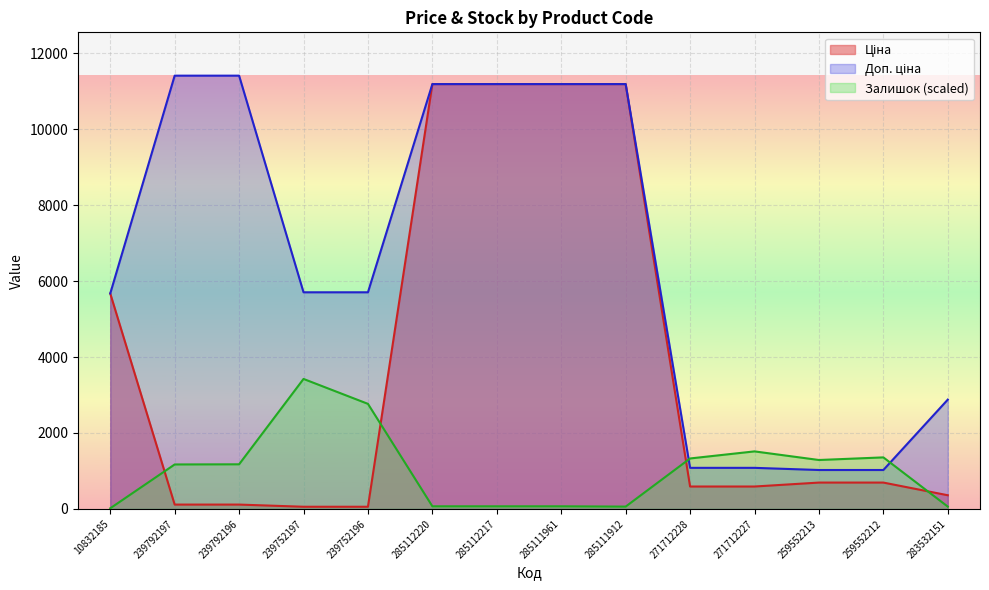

What are all the series names shown in the legend?

Ціна, Доп. ціна, Залишок